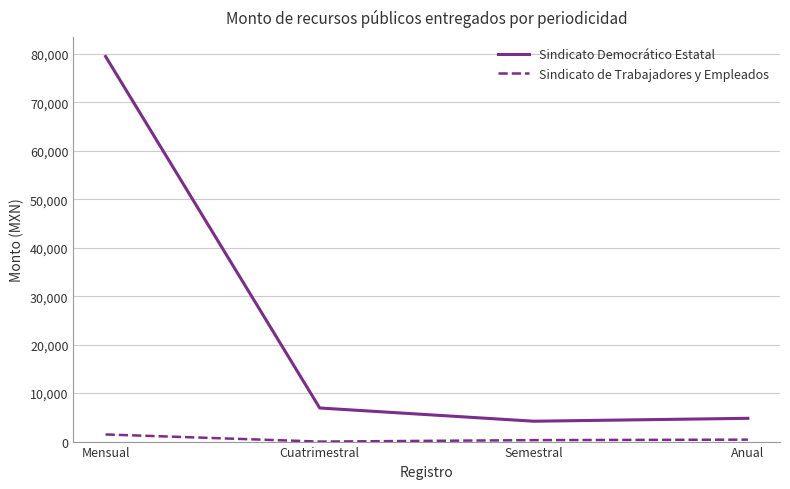

At which category does Sindicato Democrático Estatal reach its first local valley?

Semestral